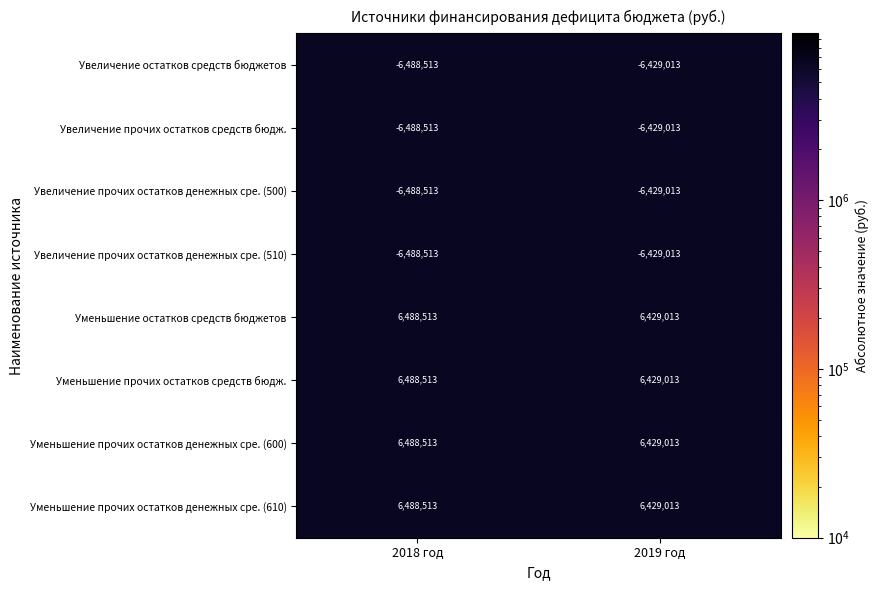

Count the number of data series in this chart.

8